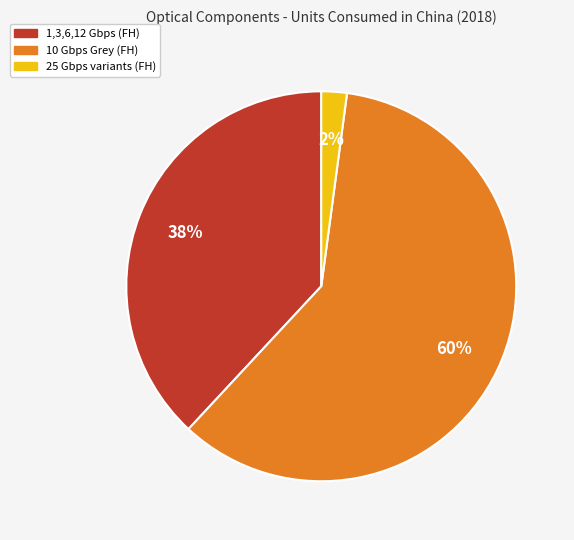

To the nearest percent, what is the difference between the largest and smallest slice percentages?

58%